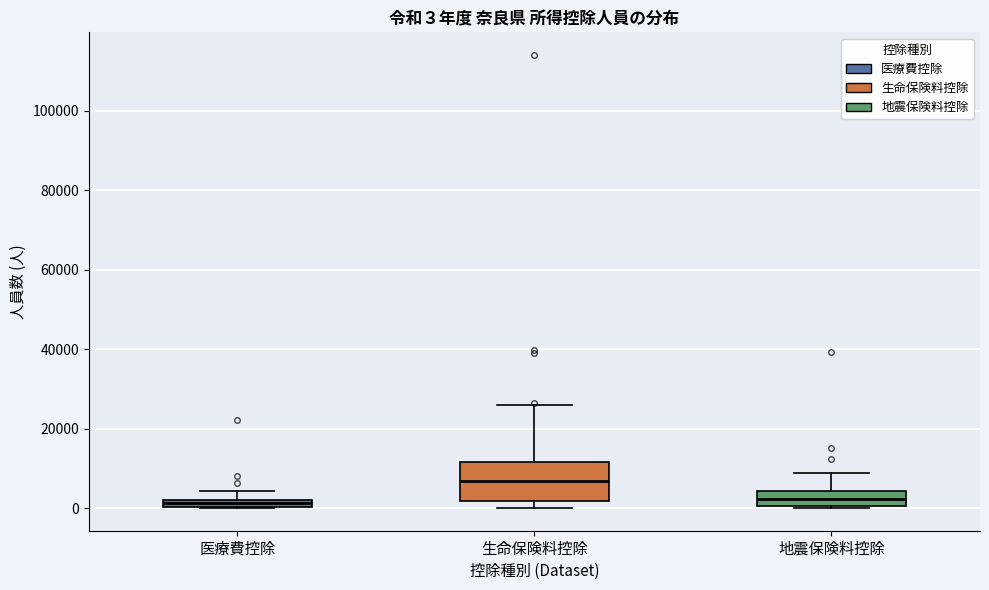

Which box is the tallest, from its lower edge to its upper edge?

生命保険料控除